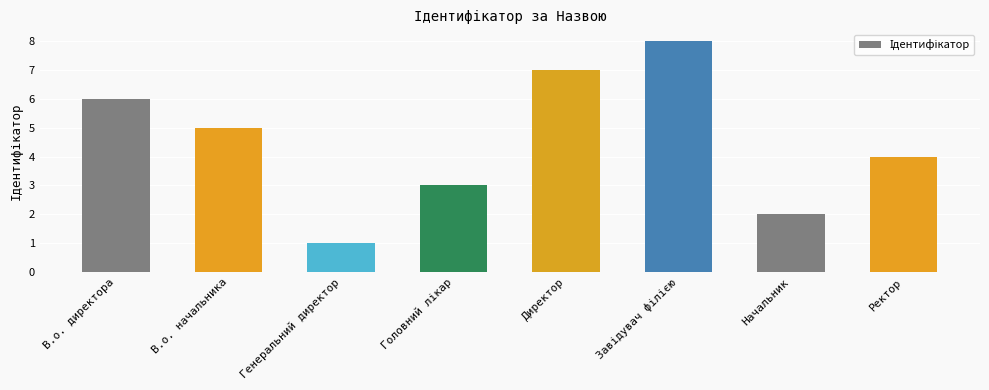

Between Ректор and Директор, which is larger?

Директор